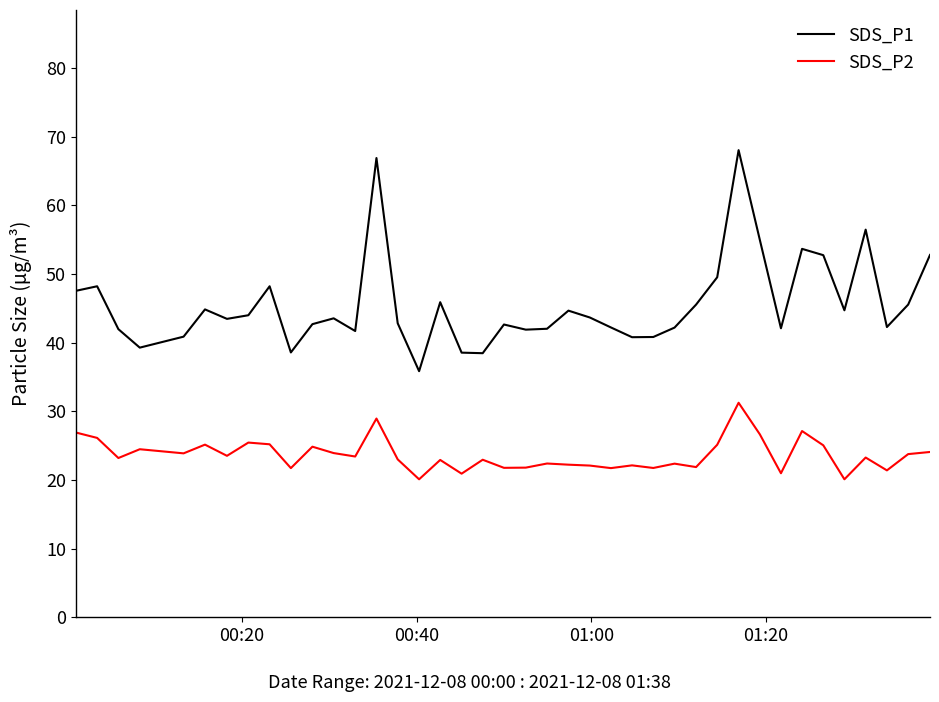

Rank the series by their maximum value, from highest to lowest.

SDS_P1, SDS_P2